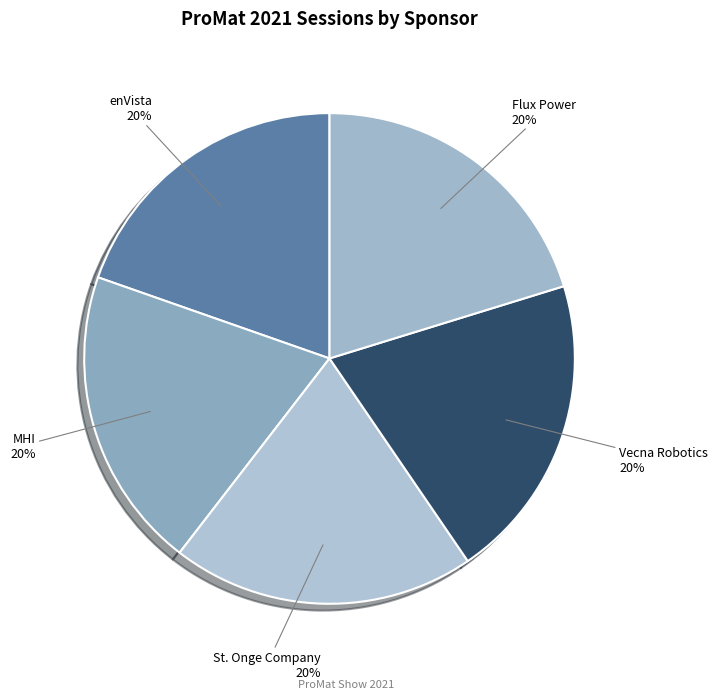

How many segments does this pie chart have?

5